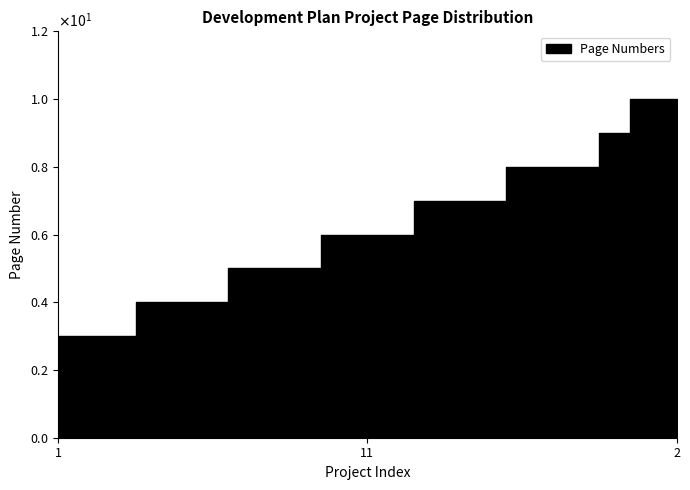

What is the average value?

6